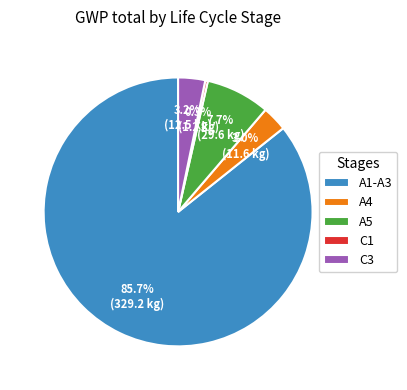

Which category has the smallest portion of the pie?

C1